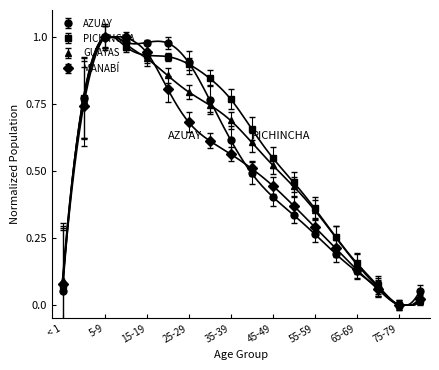

What is the highest value of the PICHINCHA series?

1.0